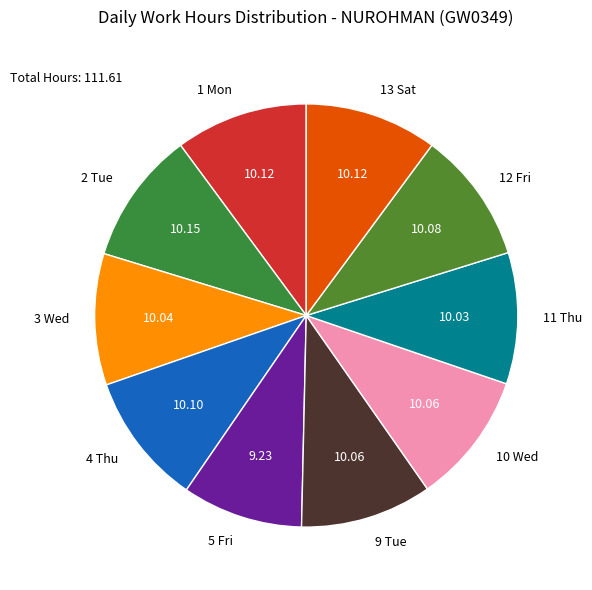

Does 2 Tue account for over 50% of the chart?

No